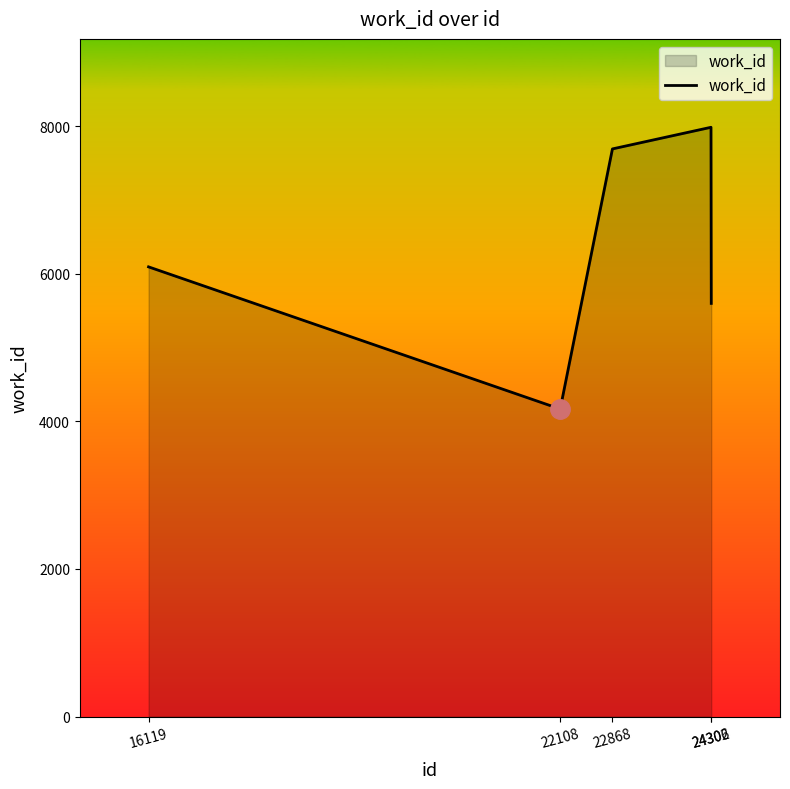

True or false: the data shows 4167 at 22108.

True